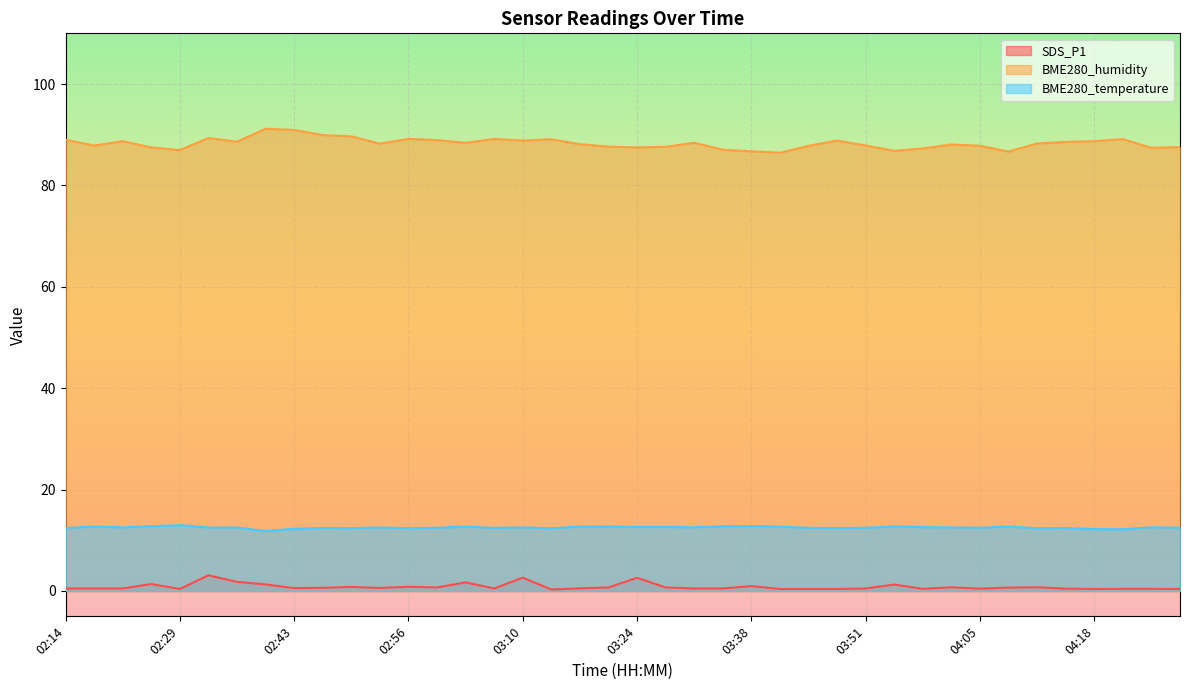

What value does the SDS_P1 series have at 03:03?

1.7